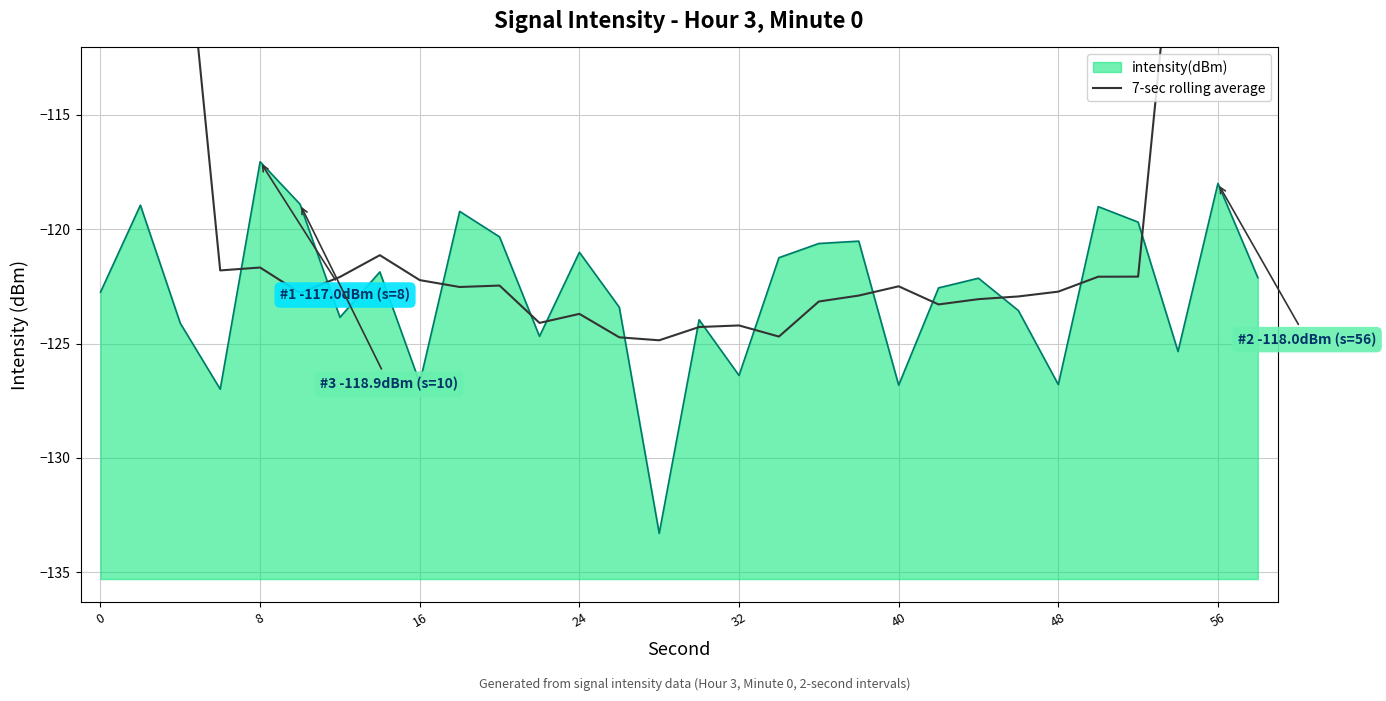

True or false: intensity(dBm) has a value of -167.4 at 24.

False